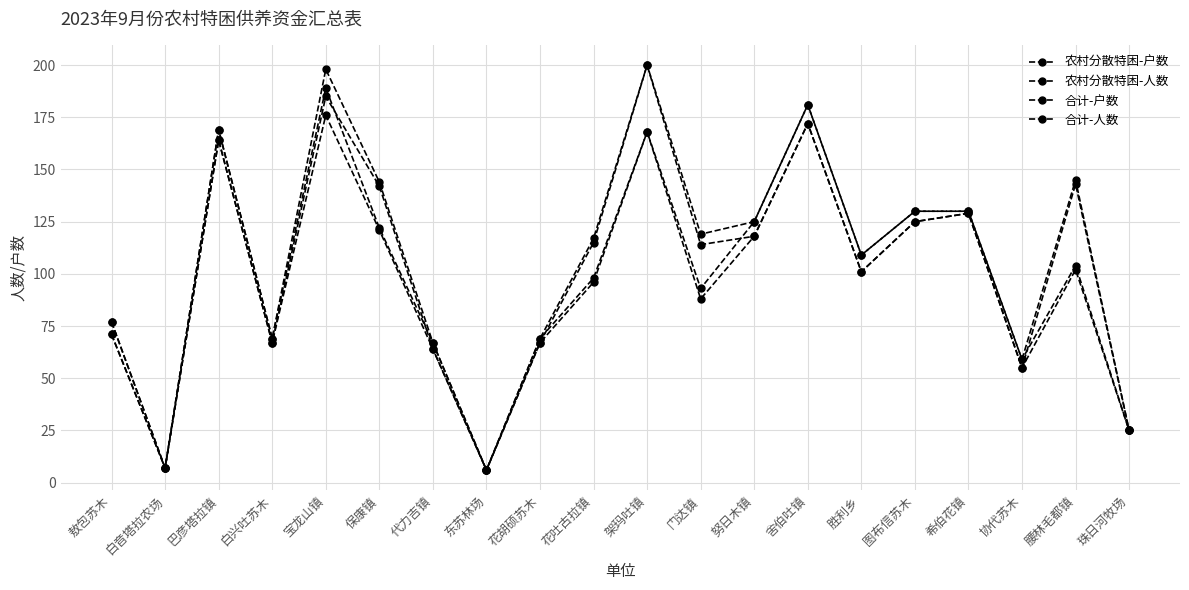

Where does the 合计-户数 series first go above 115?

巴彦塔拉镇